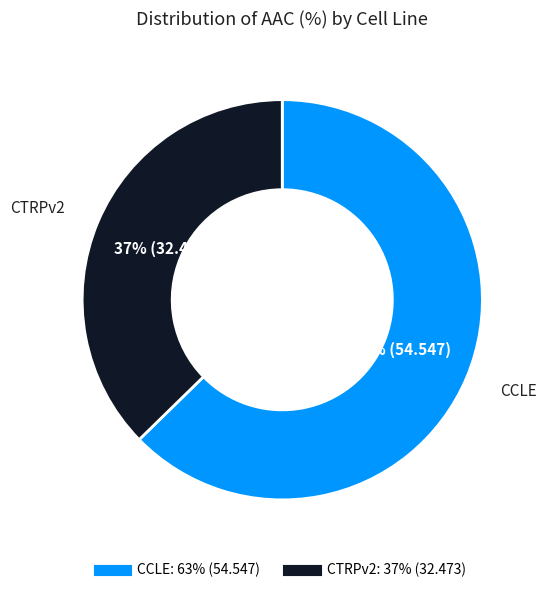

Is the sum of CCLE and CTRPv2 greater than half?

Yes